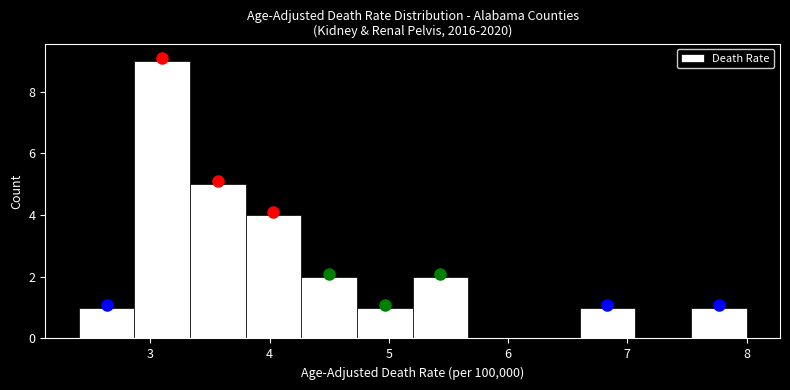

How tall is the bar that spans 5.2 to 5.7 on the x-axis? Neither the bar edges nor the heights are printed on the chart, so give them approximately, as read against the axes.

2